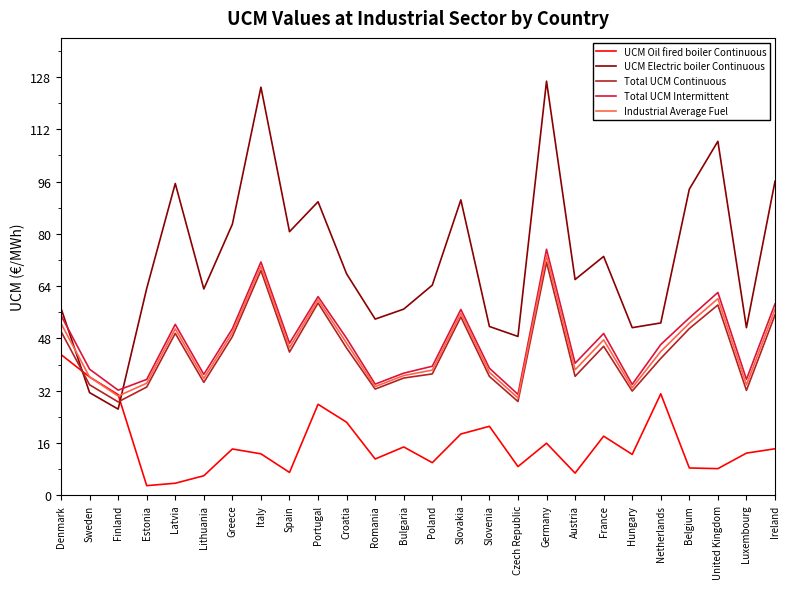

What value does the Total UCM Continuous series have at Finland?

28.6